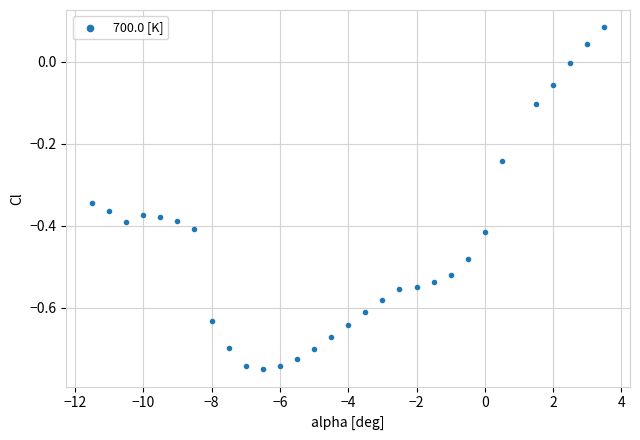

What is the range of X values (max minus min)?

15.0